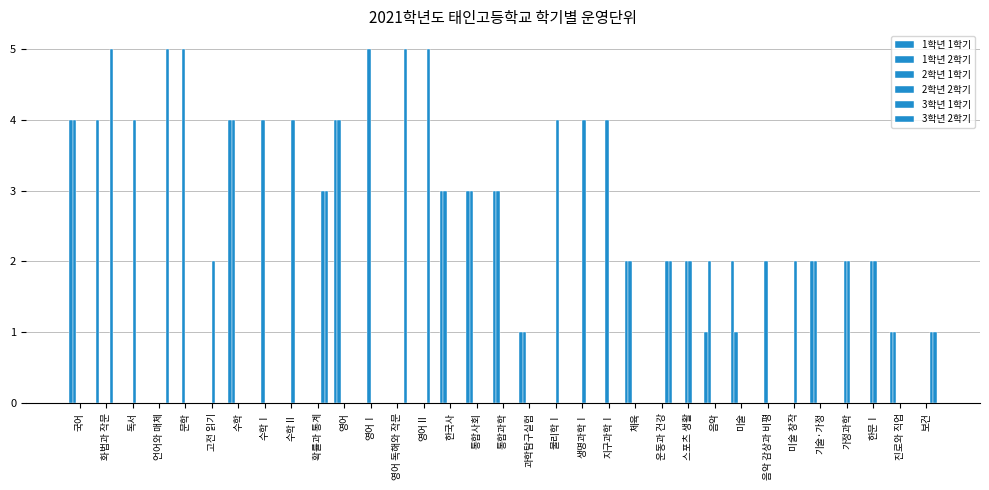

What is the label of the 30th bar from the left?

가정과학